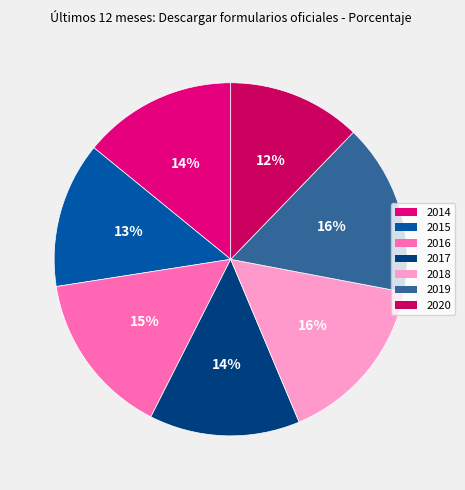

To the nearest percent, what is the difference between the largest and smallest slice percentages?

4%